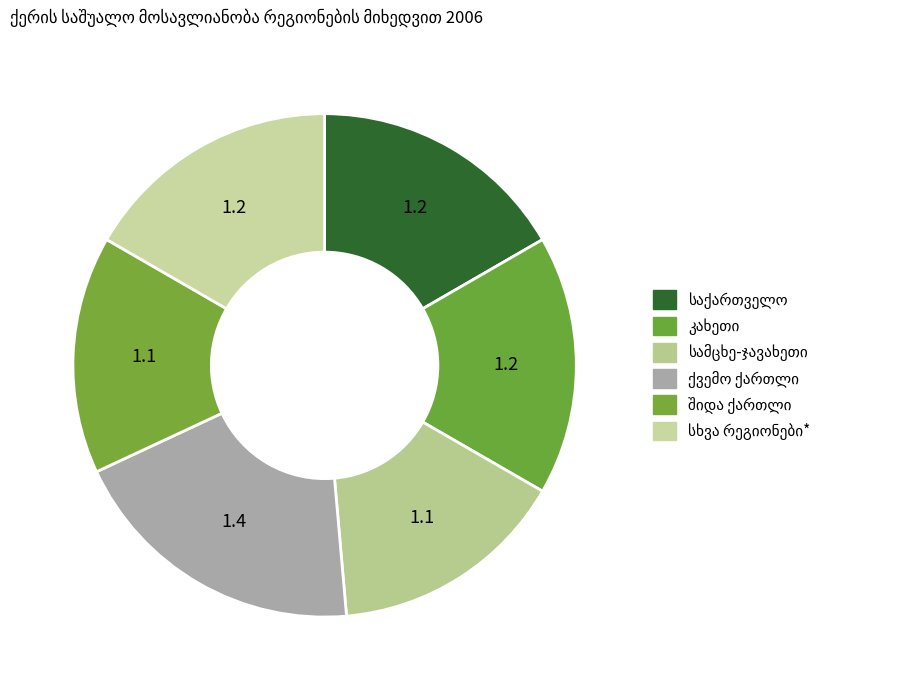

How many segments does this pie chart have?

6